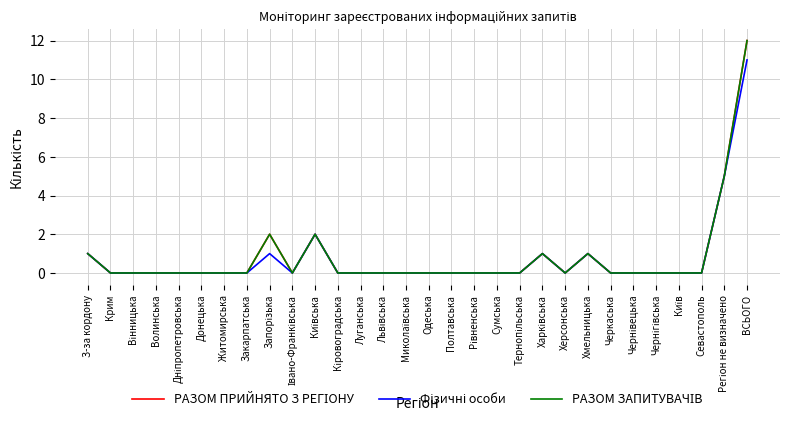

Reading right to left, extract all data points from this chart.

РАЗОМ ПРИЙНЯТО З РЕГІОНУ: ВСЬОГО=12	Регіон не визначено=5	Севастополь=0	Київ=0	Чернігівська=0	Чернівецька=0	Черкаська=0	Хмельницька=1	Херсонська=0	Харківська=1	Тернопільська=0	Сумська=0	Рівненська=0	Полтавська=0	Одеська=0	Миколаївська=0	Львівська=0	Луганська=0	Кіровоградська=0	Київська=2	Івано-Франківська=0	Запорізька=2	Закарпатська=0	Житомирська=0	Донецька=0	Дніпропетровська=0	Волинська=0	Вінницька=0	Крим=0	З-за кордону=1
Фізичні особи: ВСЬОГО=11	Регіон не визначено=5	Севастополь=0	Київ=0	Чернігівська=0	Чернівецька=0	Черкаська=0	Хмельницька=1	Херсонська=0	Харківська=1	Тернопільська=0	Сумська=0	Рівненська=0	Полтавська=0	Одеська=0	Миколаївська=0	Львівська=0	Луганська=0	Кіровоградська=0	Київська=2	Івано-Франківська=0	Запорізька=1	Закарпатська=0	Житомирська=0	Донецька=0	Дніпропетровська=0	Волинська=0	Вінницька=0	Крим=0	З-за кордону=1
РАЗОМ ЗАПИТУВАЧІВ: ВСЬОГО=12	Регіон не визначено=5	Севастополь=0	Київ=0	Чернігівська=0	Чернівецька=0	Черкаська=0	Хмельницька=1	Херсонська=0	Харківська=1	Тернопільська=0	Сумська=0	Рівненська=0	Полтавська=0	Одеська=0	Миколаївська=0	Львівська=0	Луганська=0	Кіровоградська=0	Київська=2	Івано-Франківська=0	Запорізька=2	Закарпатська=0	Житомирська=0	Донецька=0	Дніпропетровська=0	Волинська=0	Вінницька=0	Крим=0	З-за кордону=1